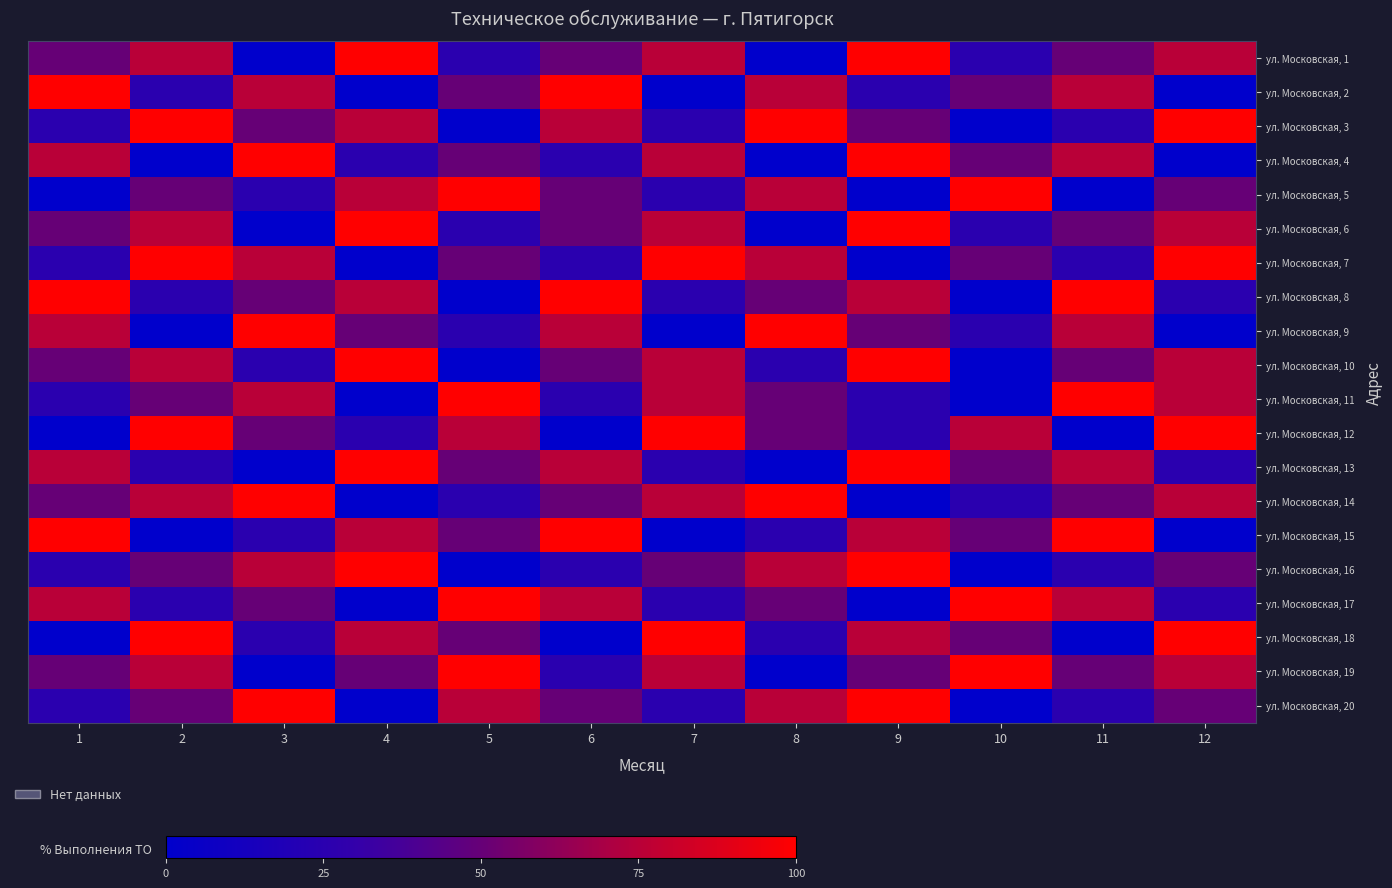

Reading left to right, transcribe all the data shown in this chart.

ул. Московская, 1: 1=50	2=75	3=0	4=100	5=25	6=50	7=75	8=0	9=100	10=25	11=50	12=75
ул. Московская, 2: 1=100	2=25	3=75	4=0	5=50	6=100	7=0	8=75	9=25	10=50	11=75	12=0
ул. Московская, 3: 1=25	2=100	3=50	4=75	5=0	6=75	7=25	8=100	9=50	10=0	11=25	12=100
ул. Московская, 4: 1=75	2=0	3=100	4=25	5=50	6=25	7=75	8=0	9=100	10=50	11=75	12=0
ул. Московская, 5: 1=0	2=50	3=25	4=75	5=100	6=50	7=25	8=75	9=0	10=100	11=0	12=50
ул. Московская, 6: 1=50	2=75	3=0	4=100	5=25	6=50	7=75	8=0	9=100	10=25	11=50	12=75
ул. Московская, 7: 1=25	2=100	3=75	4=0	5=50	6=25	7=100	8=75	9=0	10=50	11=25	12=100
ул. Московская, 8: 1=100	2=25	3=50	4=75	5=0	6=100	7=25	8=50	9=75	10=0	11=100	12=25
ул. Московская, 9: 1=75	2=0	3=100	4=50	5=25	6=75	7=0	8=100	9=50	10=25	11=75	12=0
ул. Московская, 10: 1=50	2=75	3=25	4=100	5=0	6=50	7=75	8=25	9=100	10=0	11=50	12=75
ул. Московская, 11: 1=25	2=50	3=75	4=0	5=100	6=25	7=75	8=50	9=25	10=0	11=100	12=75
ул. Московская, 12: 1=0	2=100	3=50	4=25	5=75	6=0	7=100	8=50	9=25	10=75	11=0	12=100
ул. Московская, 13: 1=75	2=25	3=0	4=100	5=50	6=75	7=25	8=0	9=100	10=50	11=75	12=25
ул. Московская, 14: 1=50	2=75	3=100	4=0	5=25	6=50	7=75	8=100	9=0	10=25	11=50	12=75
ул. Московская, 15: 1=100	2=0	3=25	4=75	5=50	6=100	7=0	8=25	9=75	10=50	11=100	12=0
ул. Московская, 16: 1=25	2=50	3=75	4=100	5=0	6=25	7=50	8=75	9=100	10=0	11=25	12=50
ул. Московская, 17: 1=75	2=25	3=50	4=0	5=100	6=75	7=25	8=50	9=0	10=100	11=75	12=25
ул. Московская, 18: 1=0	2=100	3=25	4=75	5=50	6=0	7=100	8=25	9=75	10=50	11=0	12=100
ул. Московская, 19: 1=50	2=75	3=0	4=50	5=100	6=25	7=75	8=0	9=50	10=100	11=50	12=75
ул. Московская, 20: 1=25	2=50	3=100	4=0	5=75	6=50	7=25	8=75	9=100	10=0	11=25	12=50